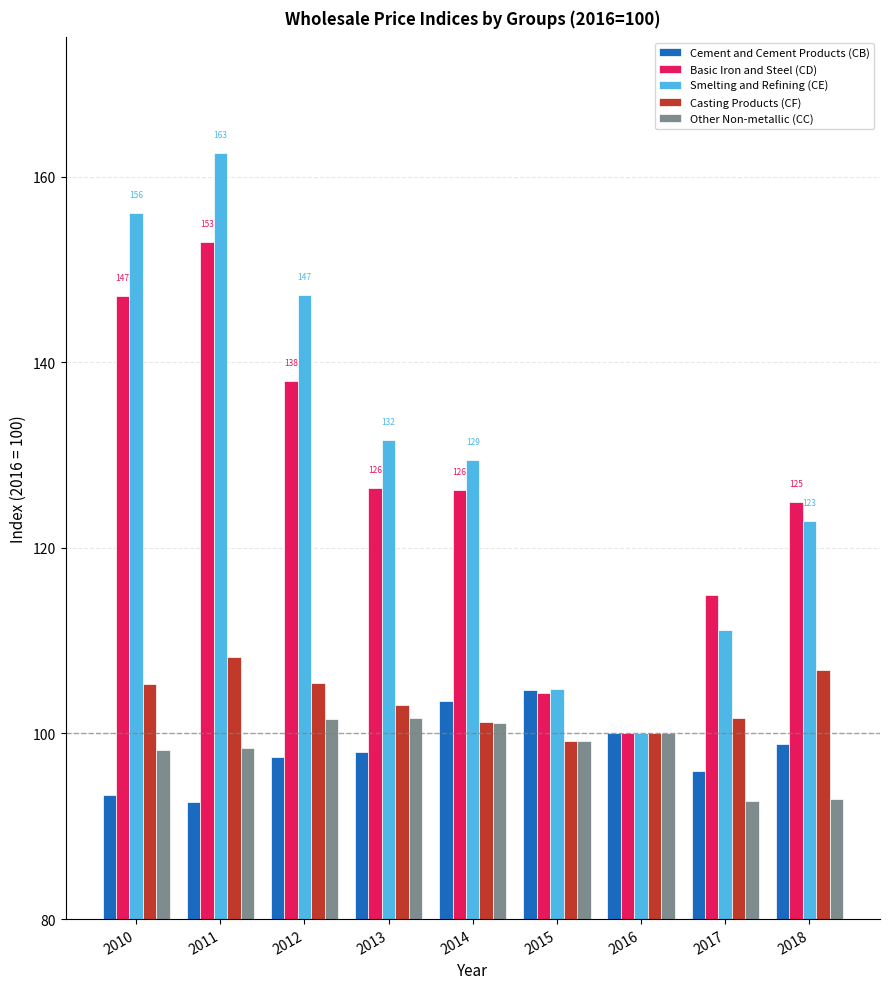

Rank the series at 2012 from lowest to highest value.

Cement and Cement Products (CB), Other Non-metallic (CC), Casting Products (CF), Basic Iron and Steel (CD), Smelting and Refining (CE)